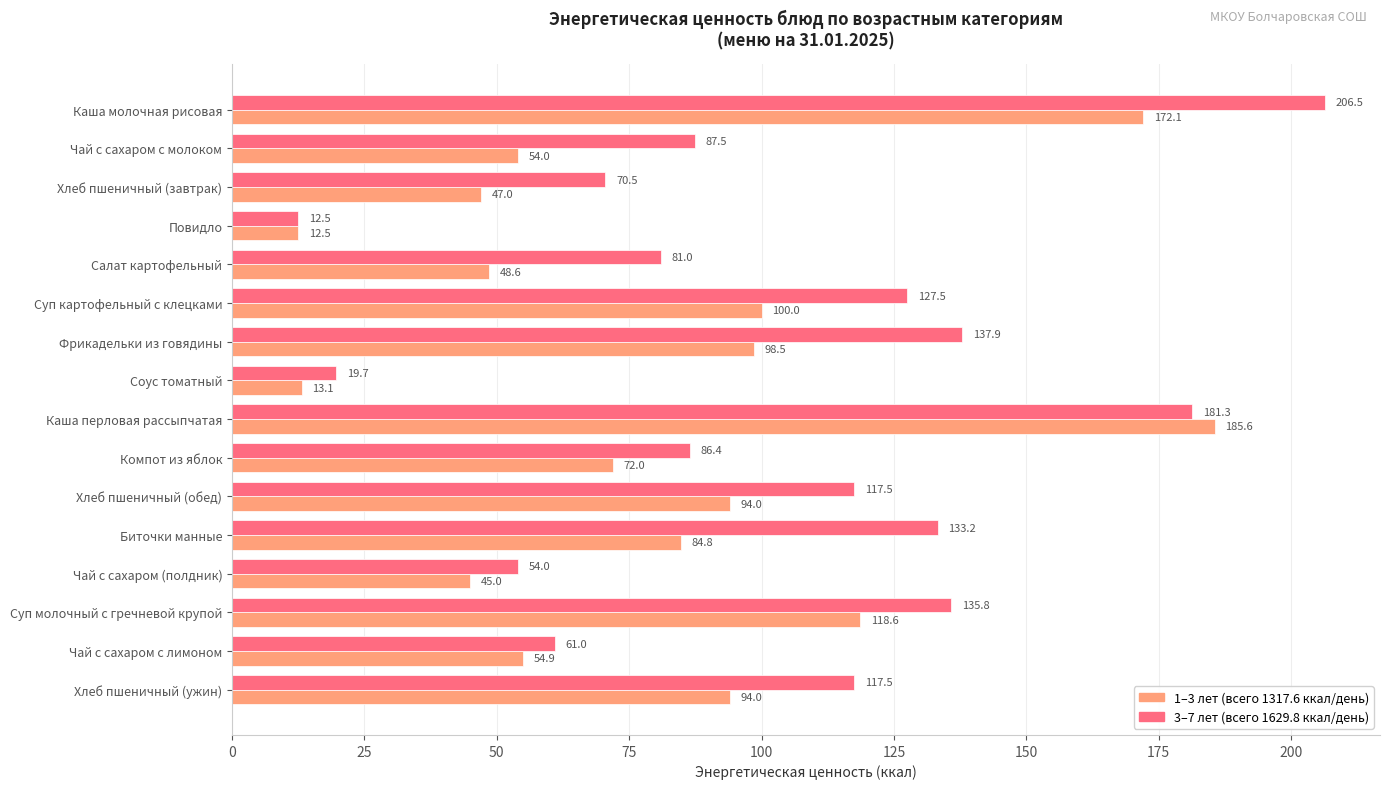

What is the total value across all series at Соус томатный?

32.8